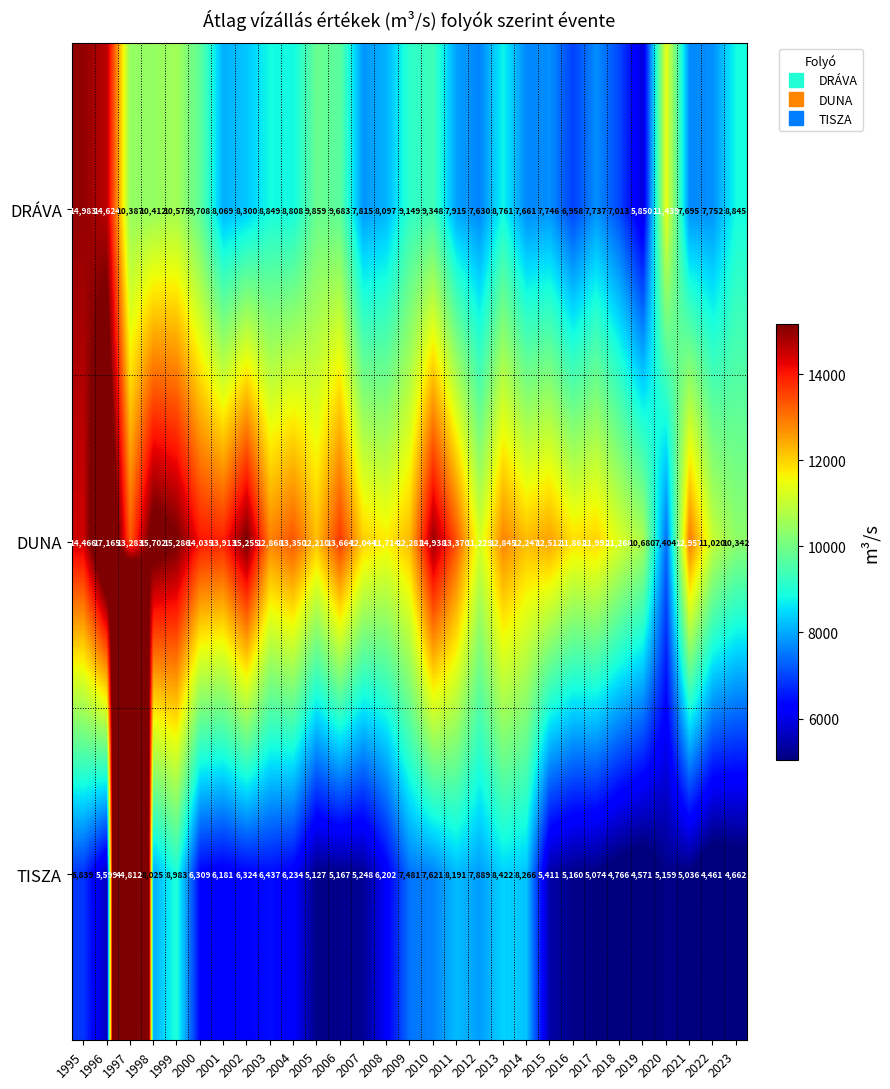

Which series has the largest total across all categories?

DUNA